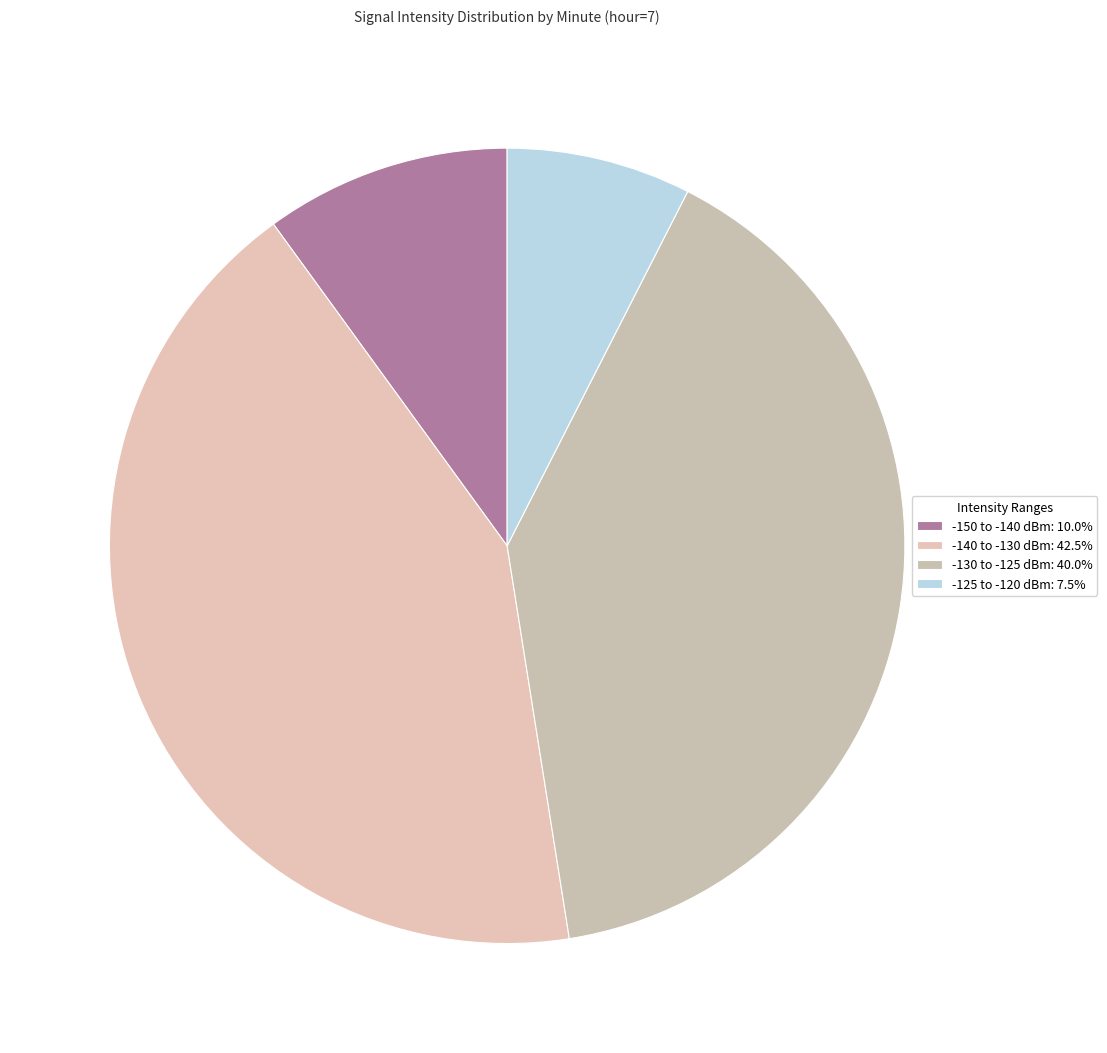

How many slices are in this pie chart?

4